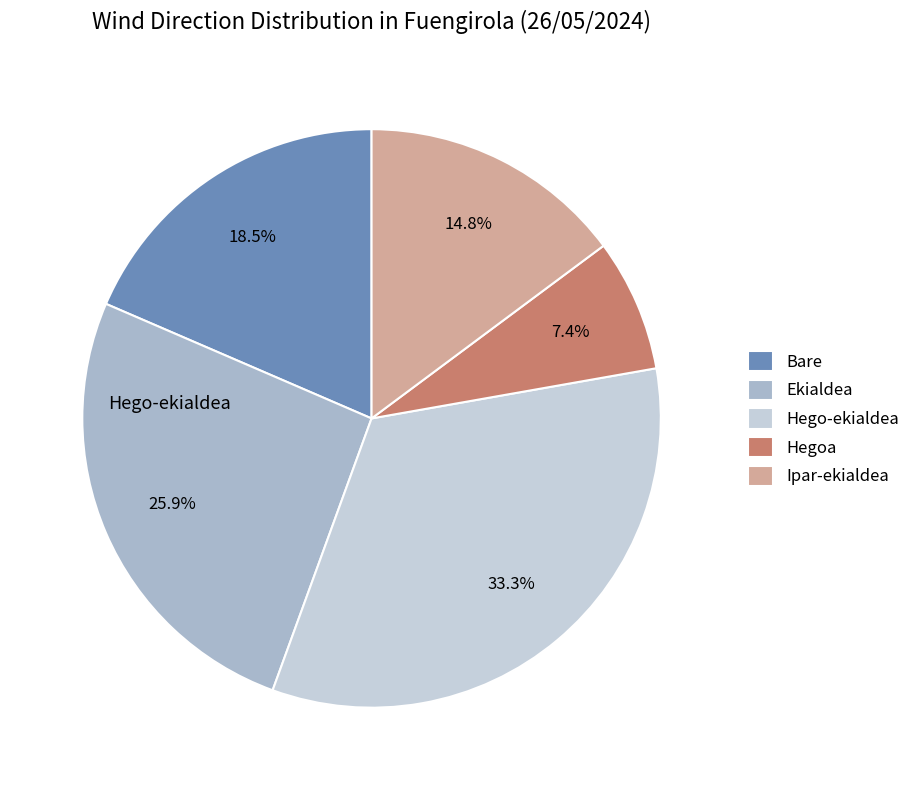

Is the sum of Ekialdea and Hegoa greater than half?

No